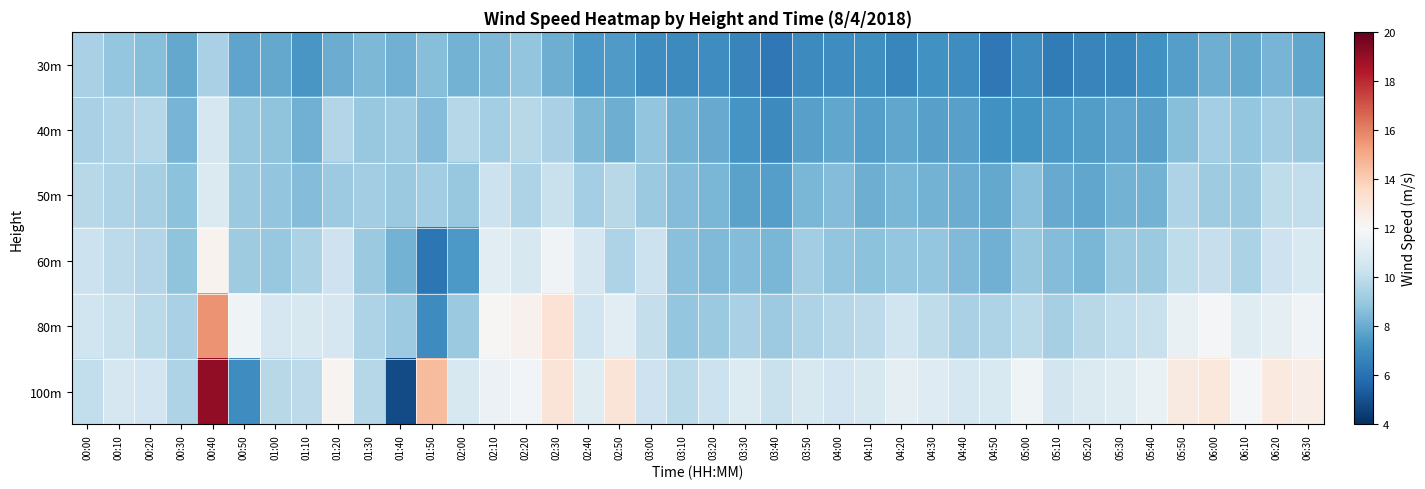

Reading right to left, what are all the values shown in this chart?

30m: 06:30=7.8	06:20=8.3	06:10=7.9	06:00=8.1	05:50=7.6	05:40=7.2	05:30=6.8	05:20=6.7	05:10=6.4	05:00=7.0	04:50=6.3	04:40=7.0	04:30=7.2	04:20=6.8	04:10=7.1	04:00=7.0	03:50=6.9	03:40=6.3	03:30=6.7	03:20=7.0	03:10=6.9	03:00=7.0	02:50=7.5	02:40=7.4	02:30=8.1	02:20=8.8	02:10=8.4	02:00=8.2	01:50=8.6	01:40=8.2	01:30=8.4	01:20=8.0	01:10=7.4	01:00=7.9	00:50=7.8	00:40=9.4	00:30=7.9	00:20=8.6	00:10=8.9	00:00=9.4
40m: 06:30=9.0	06:20=9.2	06:10=8.9	06:00=9.3	05:50=8.6	05:40=7.7	05:30=7.8	05:20=7.5	05:10=7.4	05:00=7.2	04:50=7.1	04:40=7.7	04:30=7.7	04:20=7.8	04:10=7.6	04:00=7.9	03:50=7.7	03:40=6.9	03:30=7.3	03:20=8.0	03:10=8.2	03:00=8.9	02:50=8.1	02:40=8.4	02:30=9.4	02:20=9.8	02:10=9.3	02:00=9.7	01:50=8.6	01:40=9.1	01:30=8.9	01:20=9.6	01:10=8.2	01:00=8.8	00:50=9.0	00:40=10.7	00:30=8.3	00:20=9.7	00:10=9.5	00:00=9.4
50m: 06:30=10.0	06:20=9.9	06:10=9.0	06:00=9.2	05:50=9.6	05:40=8.2	05:30=8.2	05:20=7.9	05:10=8.0	05:00=8.7	04:50=7.9	04:40=8.0	04:30=8.2	04:20=8.4	04:10=8.1	04:00=8.5	03:50=8.3	03:40=7.6	03:30=7.7	03:20=8.4	03:10=8.5	03:00=9.0	02:50=9.8	02:40=9.3	02:30=10.2	02:20=9.6	02:10=10.3	02:00=9.0	01:50=9.2	01:40=9.1	01:30=9.2	01:20=9.1	01:10=8.5	01:00=8.8	00:50=9.0	00:40=10.8	00:30=8.7	00:20=9.4	00:10=9.5	00:00=9.8
60m: 06:30=10.8	06:20=10.3	06:10=9.5	06:00=10.2	05:50=10.0	05:40=9.0	05:30=9.0	05:20=8.4	05:10=8.5	05:00=8.9	04:50=8.2	04:40=8.4	04:30=8.9	04:20=8.9	04:10=8.7	04:00=8.9	03:50=9.2	03:40=8.3	03:30=8.5	03:20=8.5	03:10=8.7	03:00=10.3	02:50=9.6	02:40=10.6	02:30=11.7	02:20=10.7	02:10=11.1	02:00=7.4	01:50=6.2	01:40=8.2	01:30=9.0	01:20=10.3	01:10=9.4	01:00=9.0	00:50=9.2	00:40=12.3	00:30=8.8	00:20=9.7	00:10=9.9	00:00=10.3
80m: 06:30=11.7	06:20=11.3	06:10=11.1	06:00=11.8	05:50=11.4	05:40=10.2	05:30=10.0	05:20=9.8	05:10=9.3	05:00=9.8	04:50=9.5	04:40=9.4	04:30=10.0	04:20=10.4	04:10=9.9	04:00=9.7	03:50=9.6	03:40=9.1	03:30=9.4	03:20=9.0	03:10=8.9	03:00=10.1	02:50=11.1	02:40=10.4	02:30=13.2	02:20=12.3	02:10=12.1	02:00=9.1	01:50=7.0	01:40=9.1	01:30=9.5	01:20=10.7	01:10=10.7	01:00=10.6	00:50=11.7	00:40=15.6	00:30=9.4	00:20=9.9	00:10=10.2	00:00=10.4
100m: 06:30=12.6	06:20=12.8	06:10=11.9	06:00=12.8	05:50=12.7	05:40=11.4	05:30=11.0	05:20=10.8	05:10=10.6	05:00=11.6	04:50=10.8	04:40=10.6	04:30=11.0	04:20=11.3	04:10=10.7	04:00=10.4	03:50=10.7	03:40=10.2	03:30=10.9	03:20=10.3	03:10=9.8	03:00=10.4	02:50=13.1	02:40=11.1	02:30=13.0	02:20=11.8	02:10=11.5	02:00=10.7	01:50=14.6	01:40=4.9	01:30=9.7	01:20=12.2	01:10=9.9	01:00=9.8	00:50=7.0	00:40=19.1	00:30=9.5	00:20=10.5	00:10=10.7	00:00=10.1